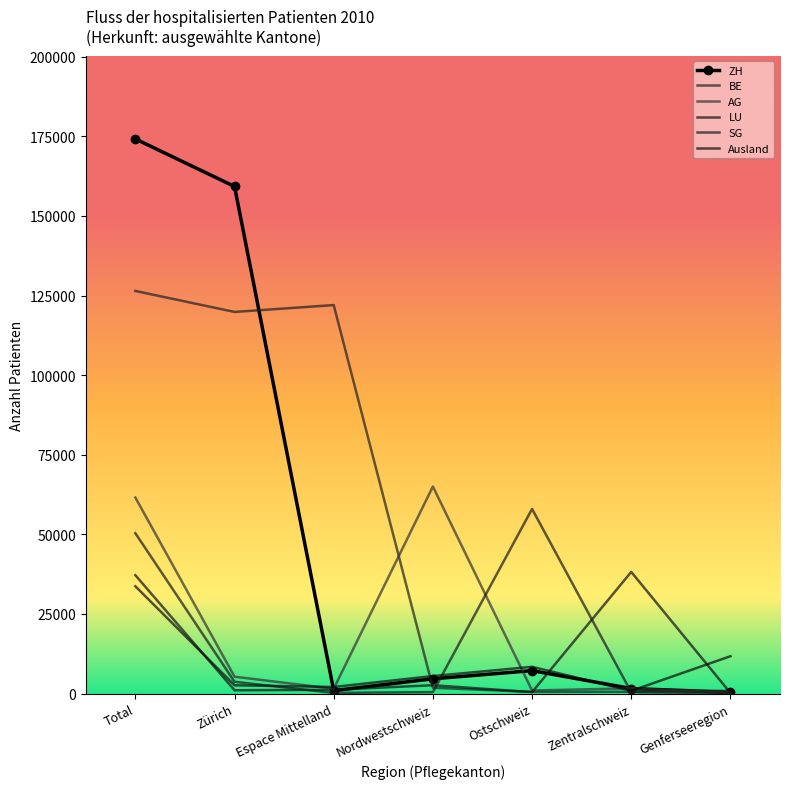

At which category is the sum across all series the highest?

Total